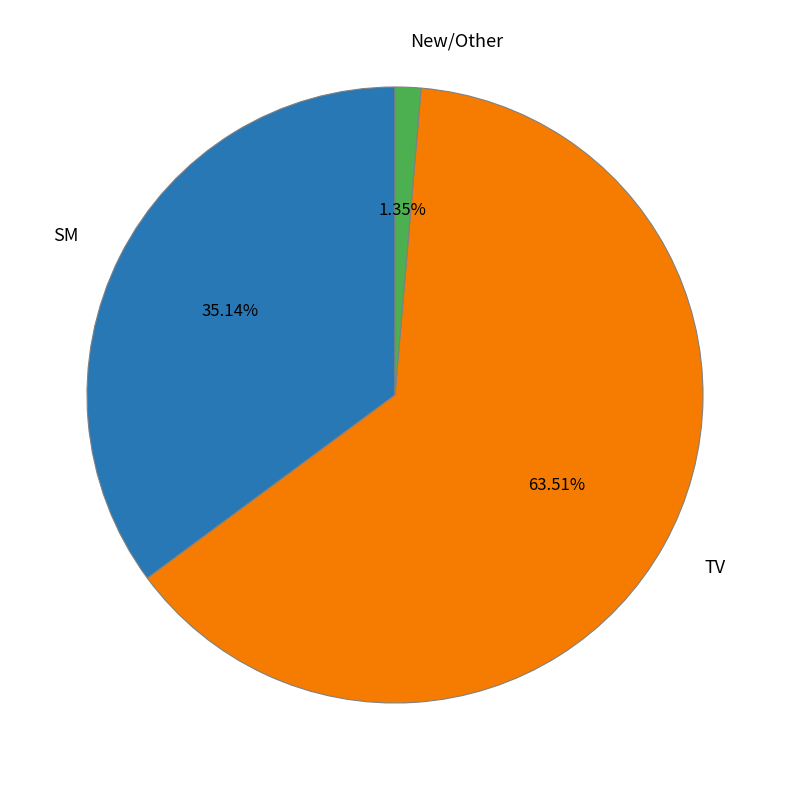

Count the number of slices in the pie.

3